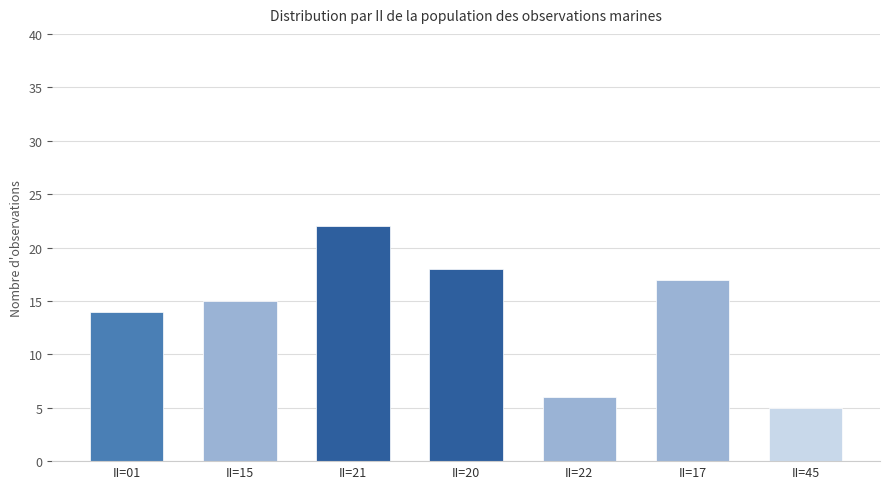

Which label corresponds to the smallest value in the chart?

II=45